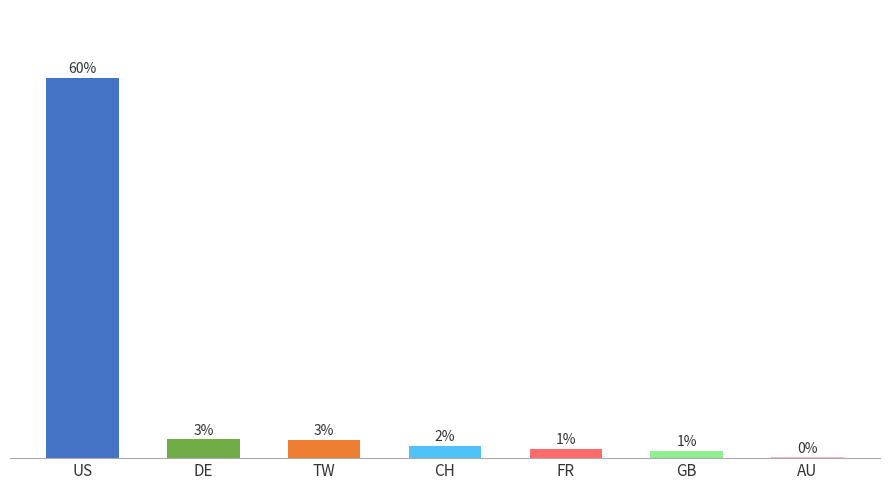

How many bars are there in total?

7